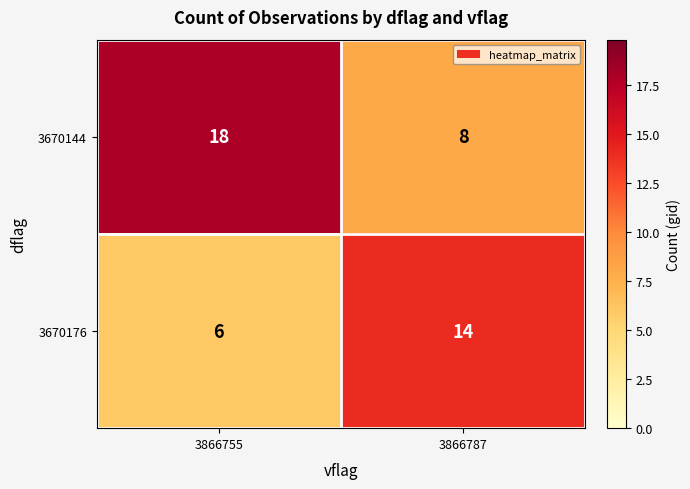

Rank the series by their average value, from lowest to highest.

3670176, 3670144